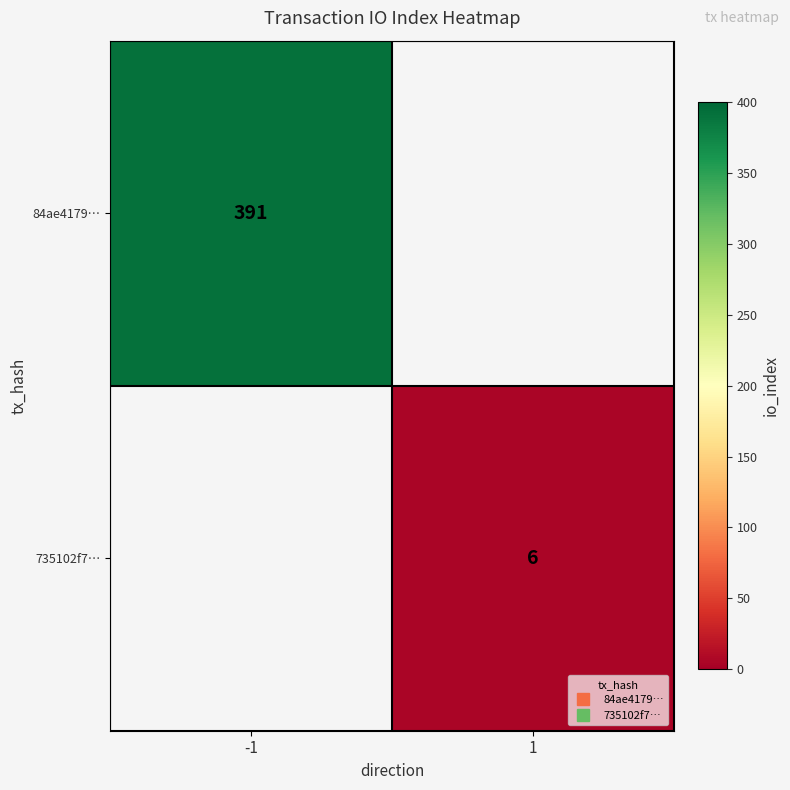

Is the value of 84ae4179… at -1 greater than the value of 735102f7… at 1?

Yes